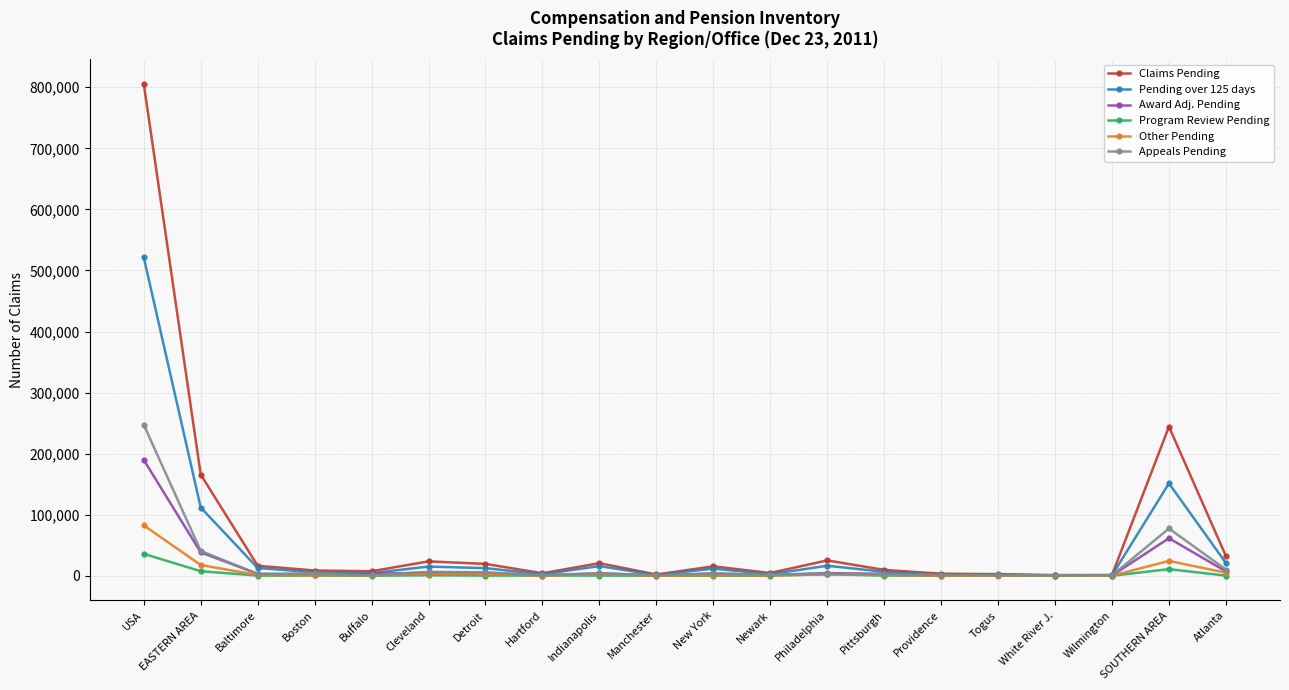

Which series has the largest range (max minus min)?

Claims Pending